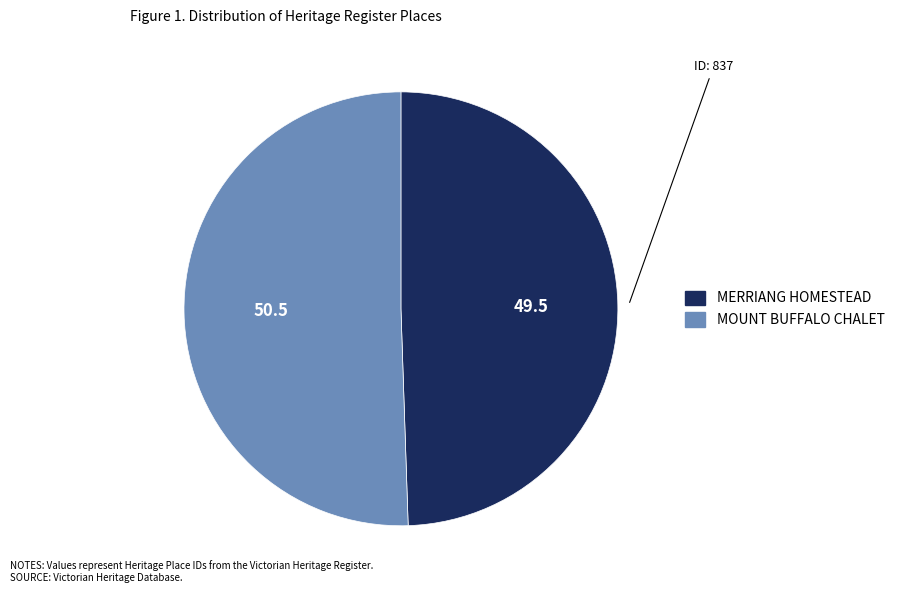

Between MERRIANG HOMESTEAD and MOUNT BUFFALO CHALET, which is larger?

MOUNT BUFFALO CHALET